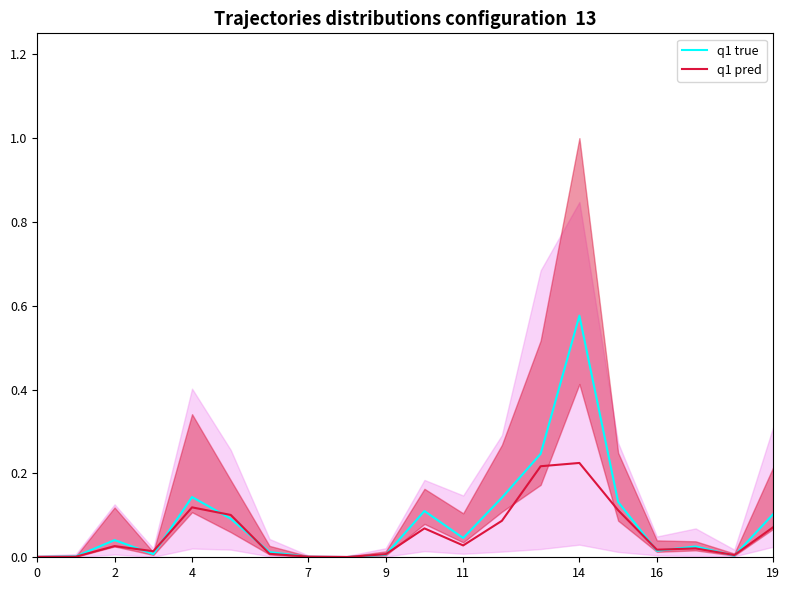

How many series are shown in this chart?

2